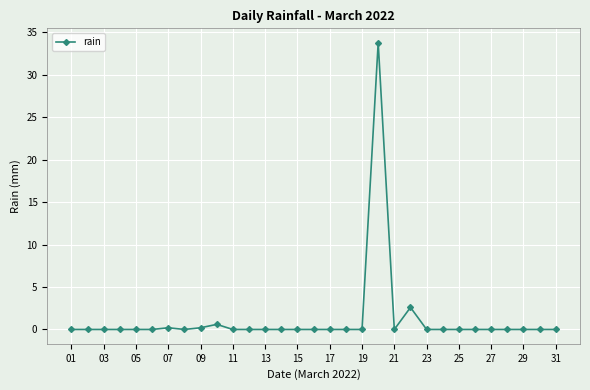

What is the value of the 10th point from the left?

0.6